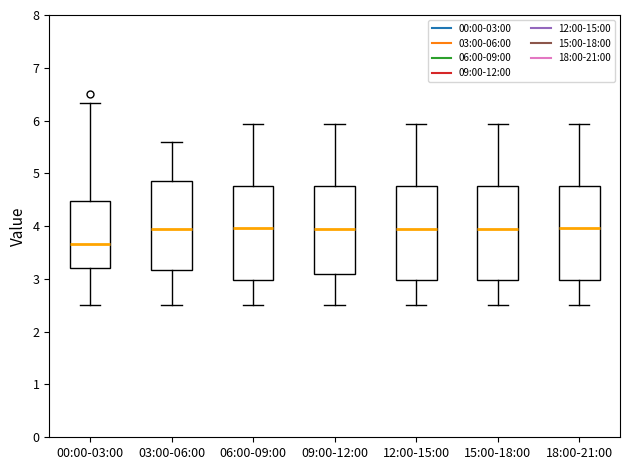

Reading left to right, read every box against the y-axis: the position of its median line, the range the box covers, and the ends of its whiskers. The values are not printed on the chart, so give them approximately, as read against the axis.

00:00-03:00: median 3.7, box 3.2 to 4.5, whiskers 2.5 to 6.3
03:00-06:00: median 4.0, box 3.2 to 4.9, whiskers 2.5 to 5.6
06:00-09:00: median 4.0, box 3.0 to 4.8, whiskers 2.5 to 5.9
09:00-12:00: median 4.0, box 3.1 to 4.8, whiskers 2.5 to 5.9
12:00-15:00: median 4.0, box 3.0 to 4.8, whiskers 2.5 to 5.9
15:00-18:00: median 4.0, box 3.0 to 4.8, whiskers 2.5 to 5.9
18:00-21:00: median 4.0, box 3.0 to 4.8, whiskers 2.5 to 5.9